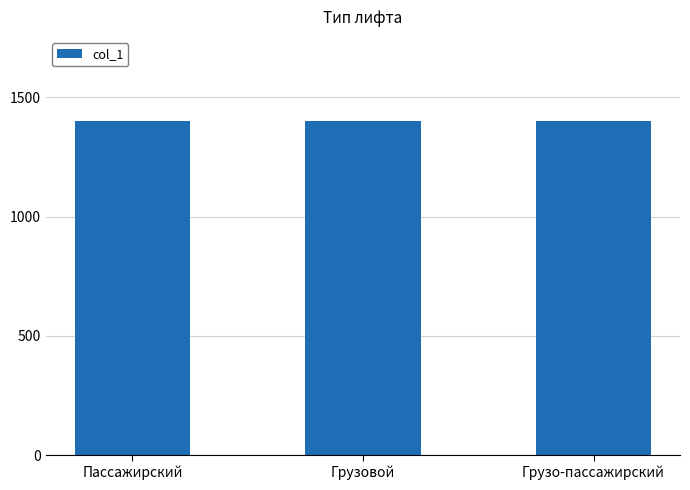

What is the sum of the values at Грузовой and Пассажирский?

2803